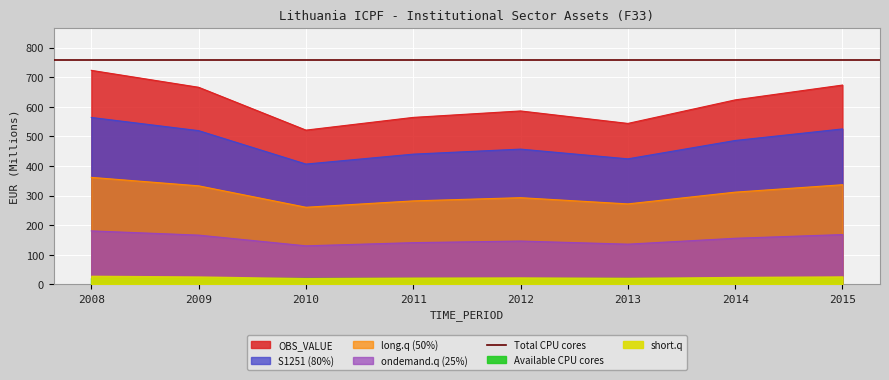

How many interior local valleys (lower than both neighbors) does the data have?

2